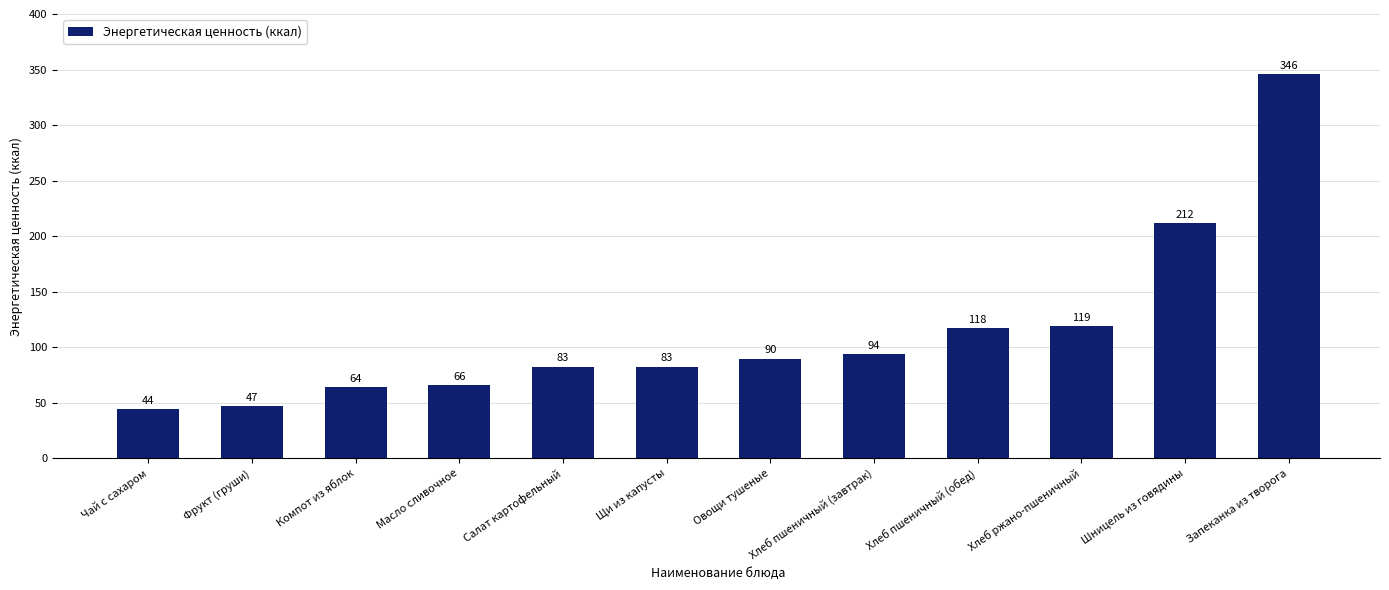

The chart shows a value of 211.8 at Шницель из говядины. True or false?

True